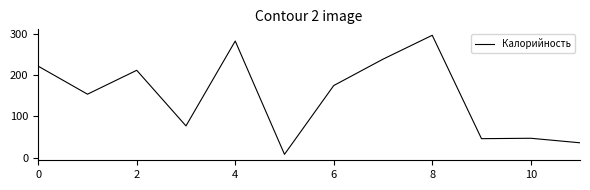

What is the sum of all values?

1796